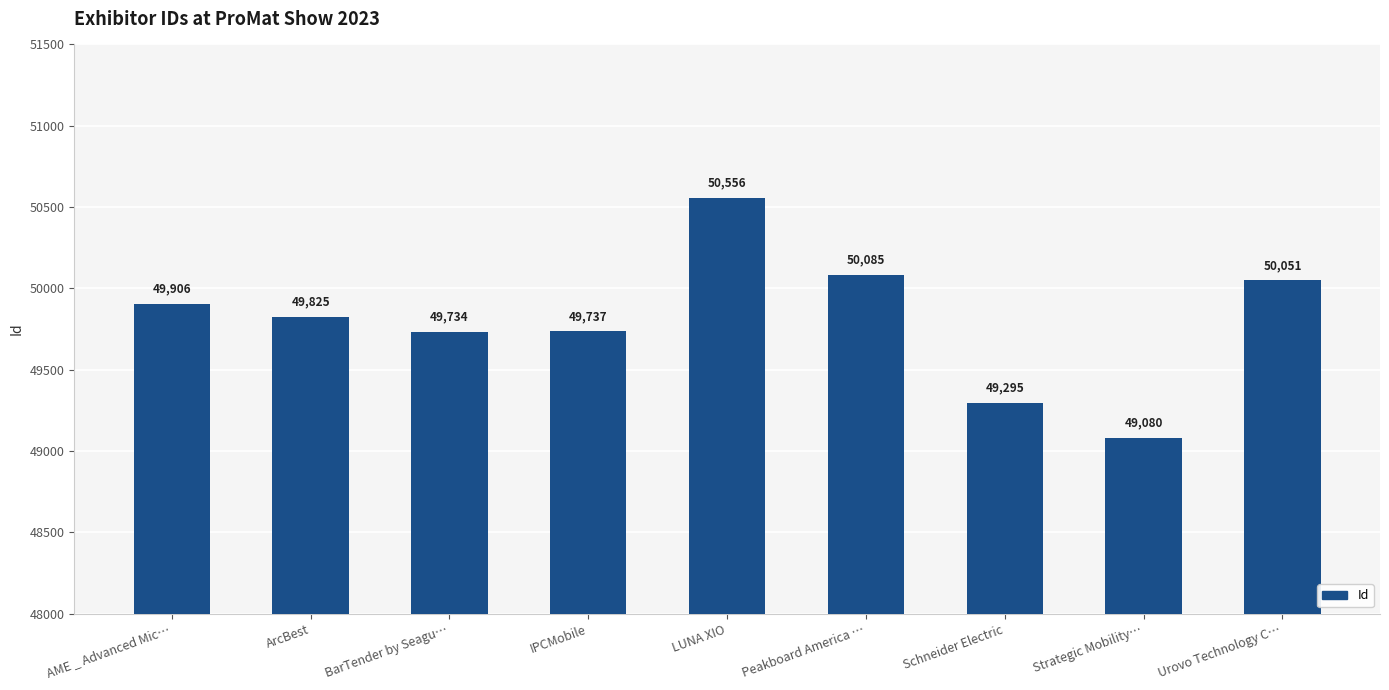

Rank the categories by value from highest to lowest.

LUNA XIO, Peakboard America …, Urovo Technology C…, AME _ Advanced Mic…, ArcBest, IPCMobile, BarTender by Seagu…, Schneider Electric, Strategic Mobility…